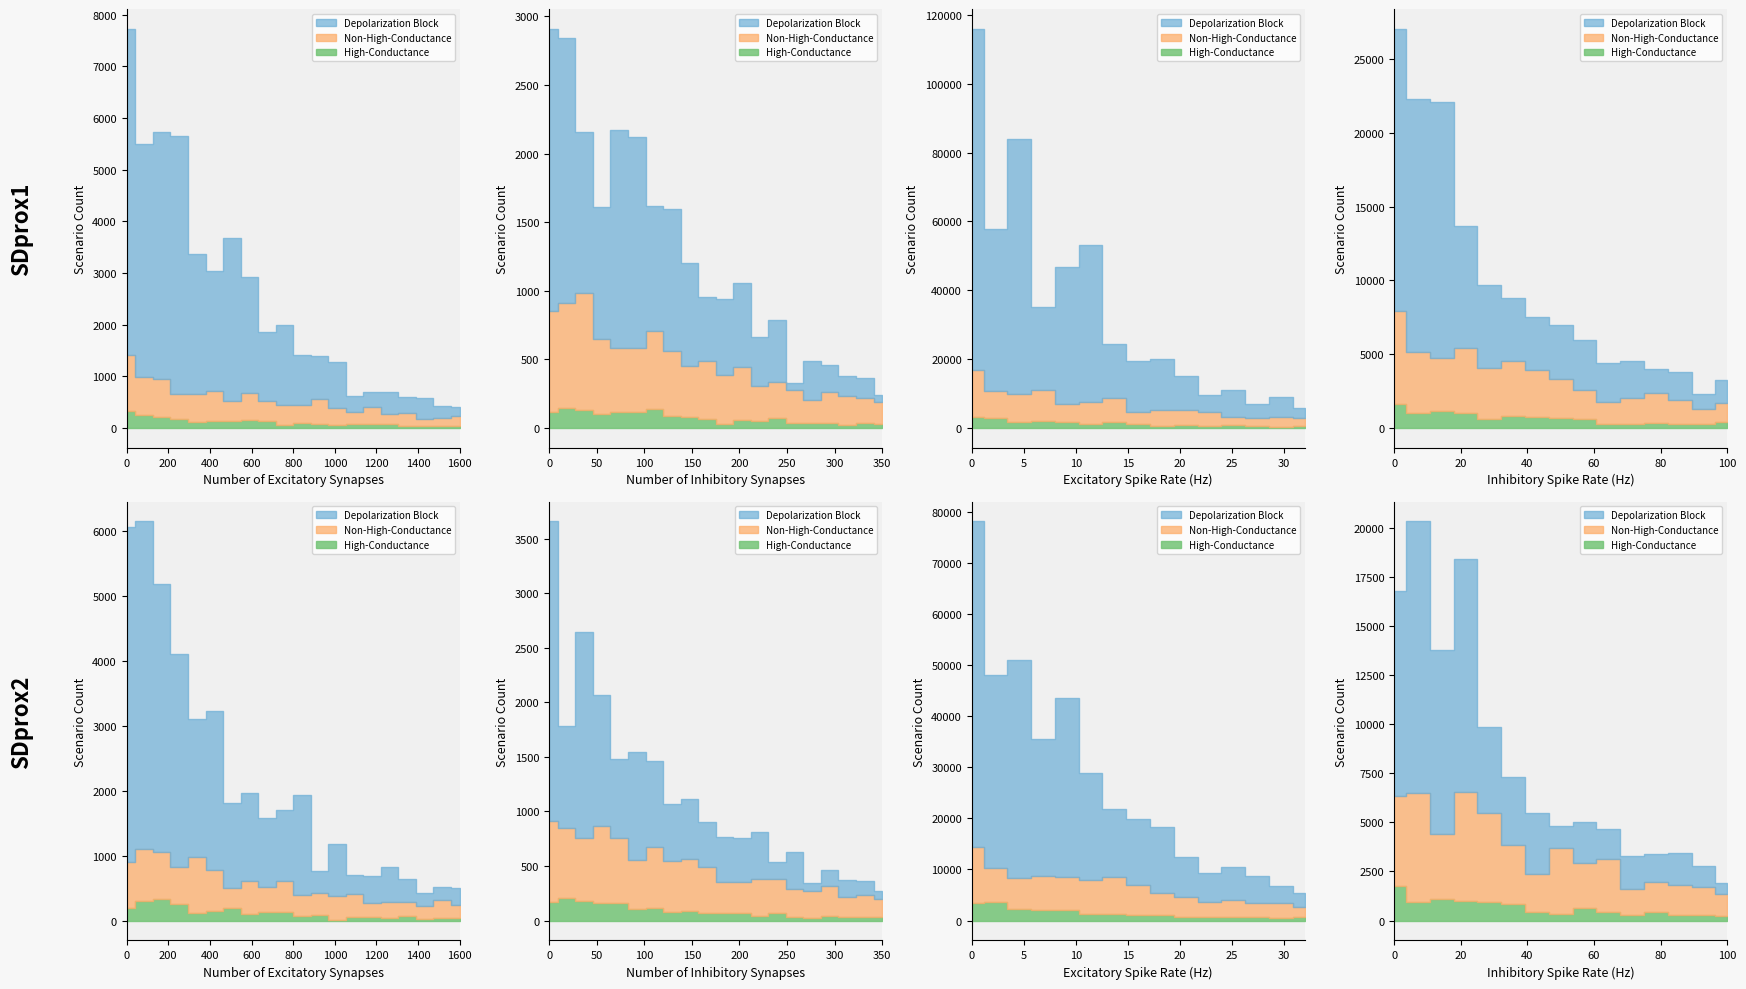

True or false: Depolarization Block and Non-High-Conductance intersect in this chart.

False